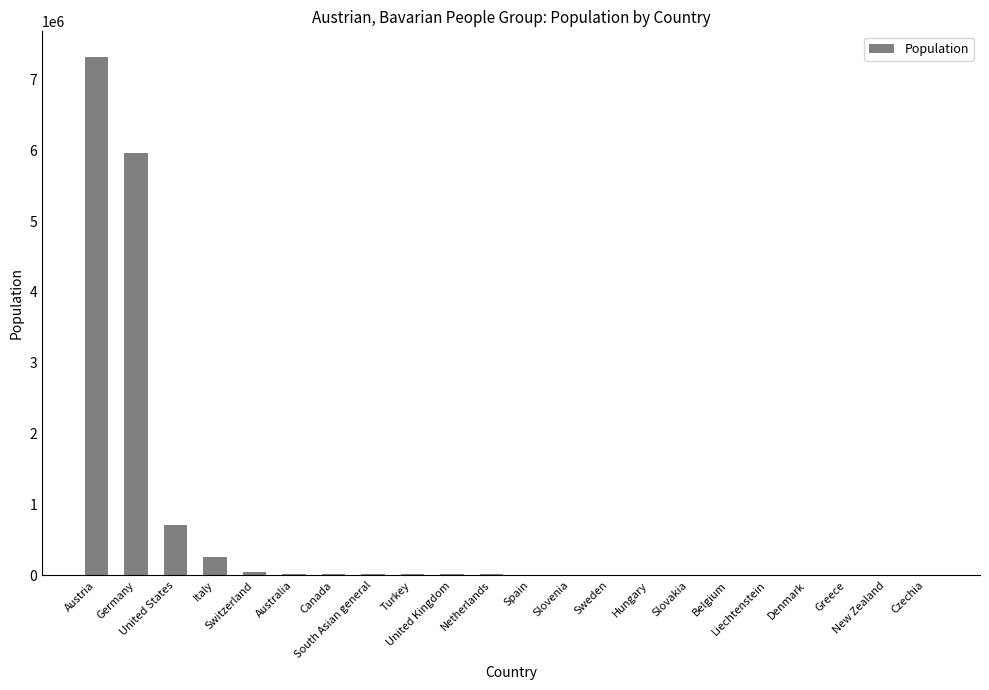

How many data points does each series have?

22